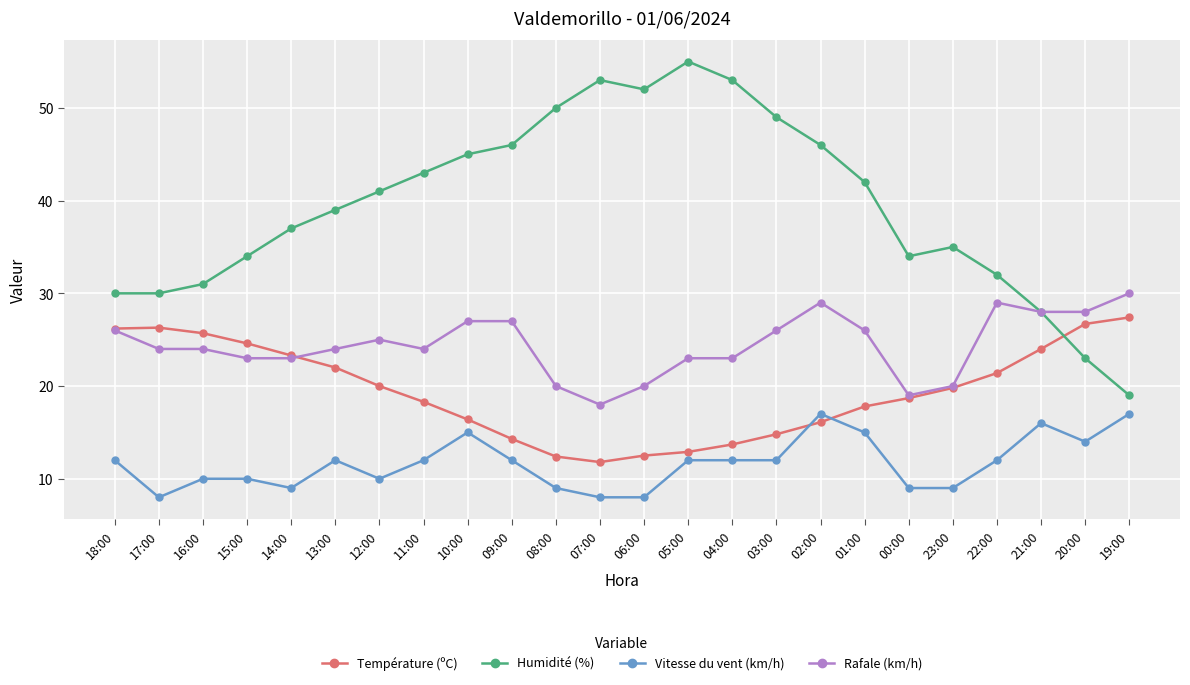

What is the difference between the maximum and minimum values in the Humidité (%) series?

36.0